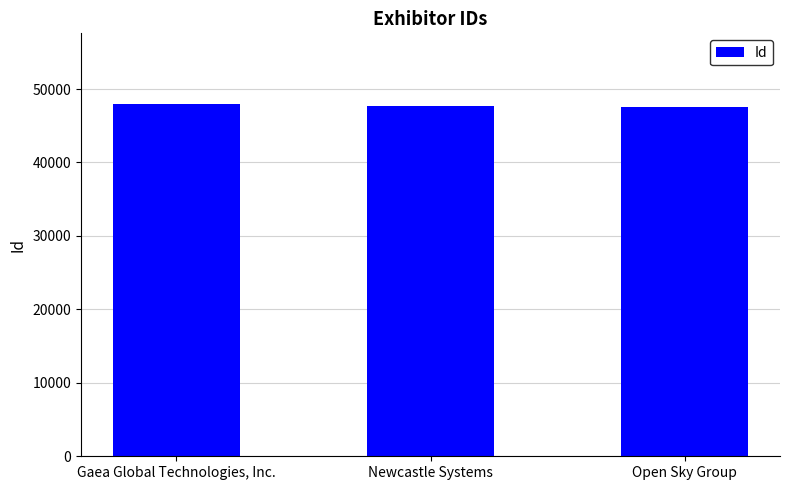

How many bars are there in total?

3